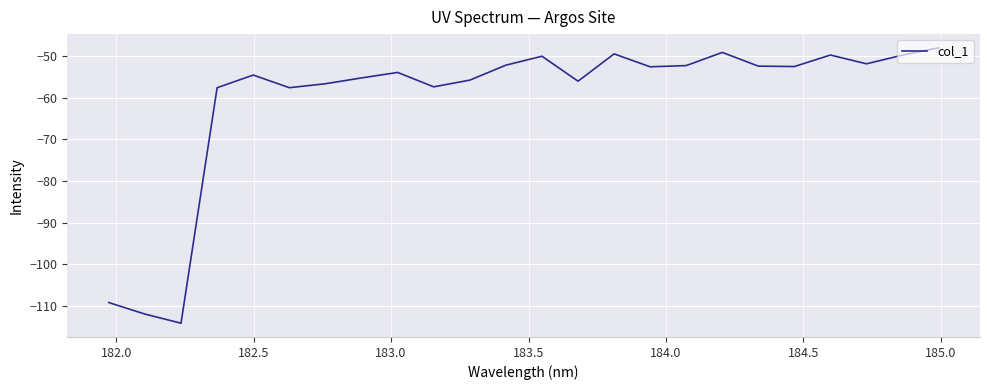

Is this an area chart (filled region under the line)?

No